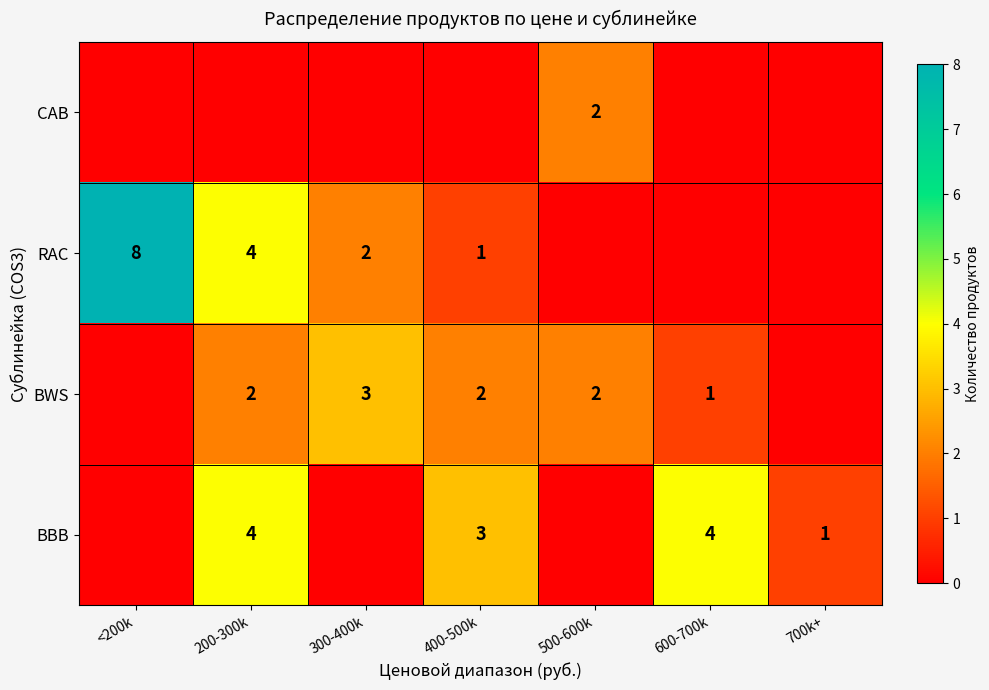

Is it true that BBB equals 1 at 700k+?

True